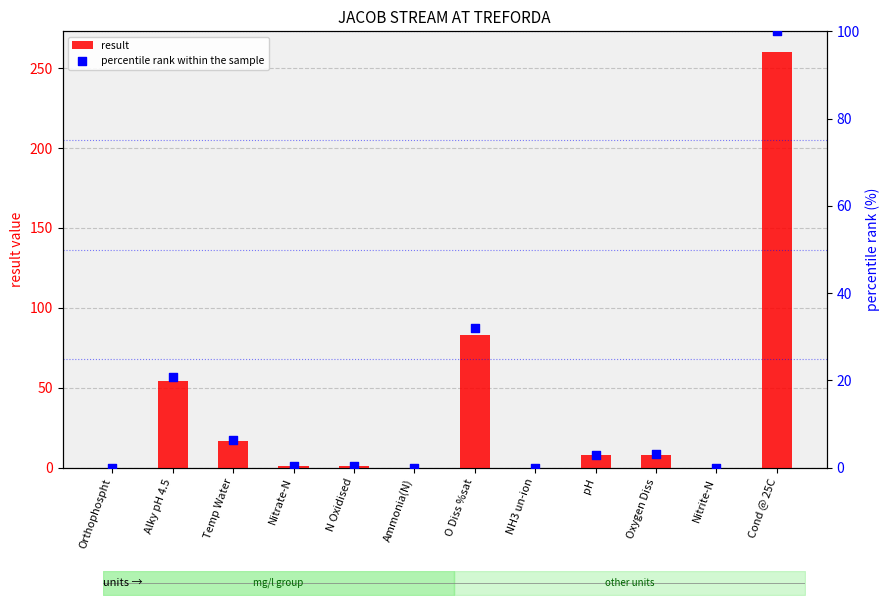

Which series has the widest spread of Y values?

result